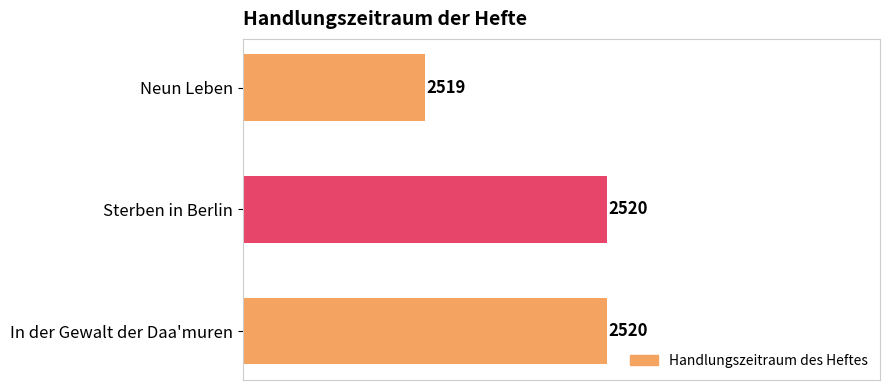

What is the smallest value displayed?

2519